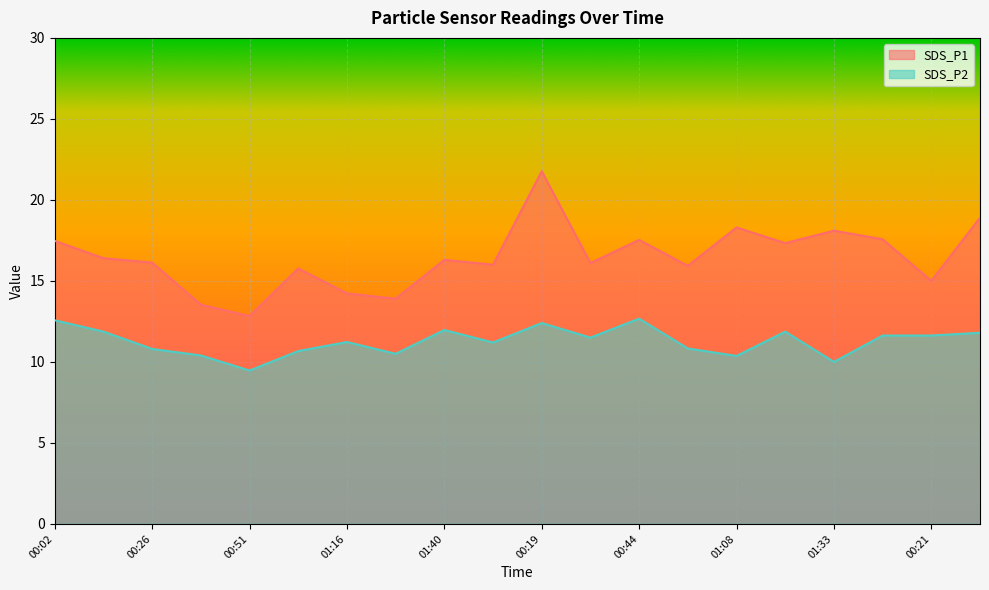

Reading left to right, transcribe all the data shown in this chart.

SDS_P1: 17.5	16.4	16.1	13.5	12.8	15.8	14.2	13.9	16.3	16.0	21.8	16.1	17.5	15.9	18.3	17.3	18.1	17.6	15.0	18.9
SDS_P2: 12.6	11.9	10.8	10.4	9.5	10.7	11.2	10.5	12.0	11.2	12.4	11.5	12.7	10.8	10.4	11.9	10.0	11.6	11.6	11.8